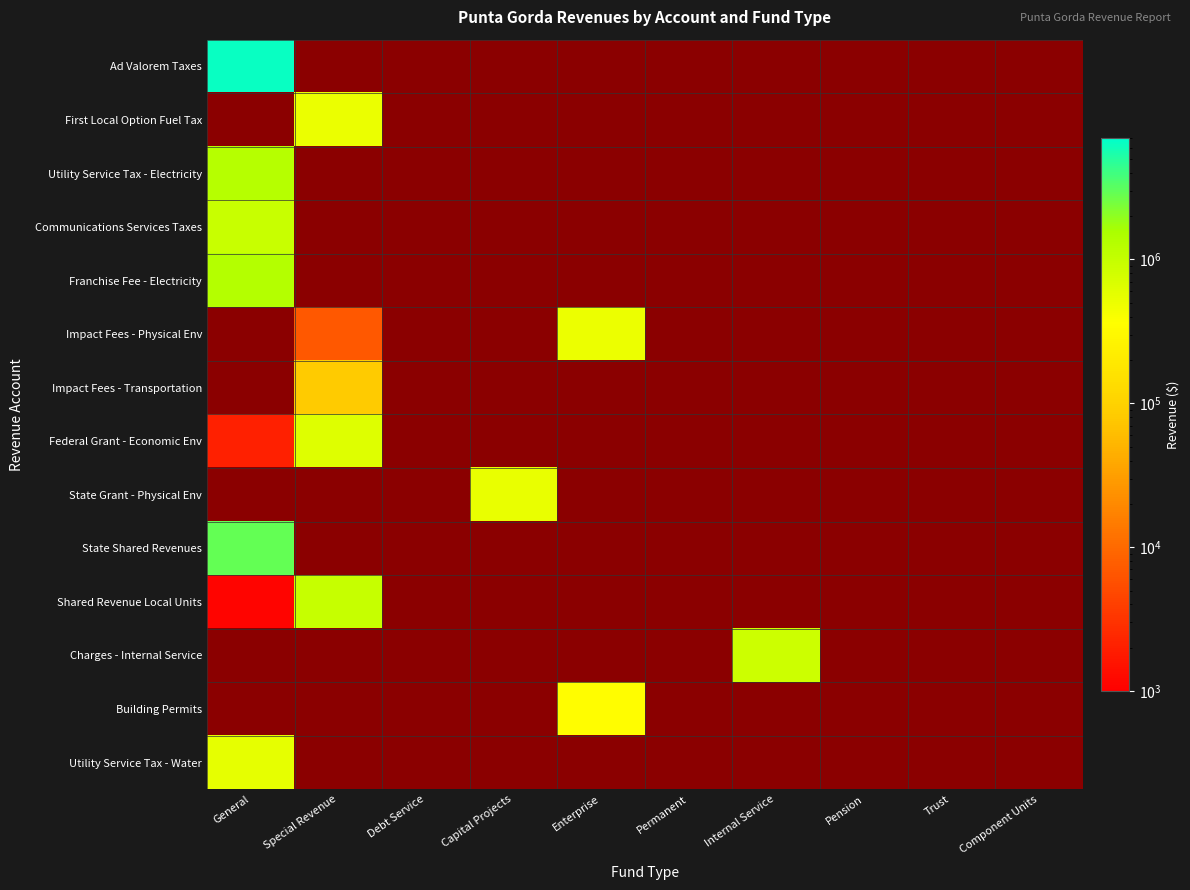

Which series has the widest spread of values?

Shared Revenue Local Units